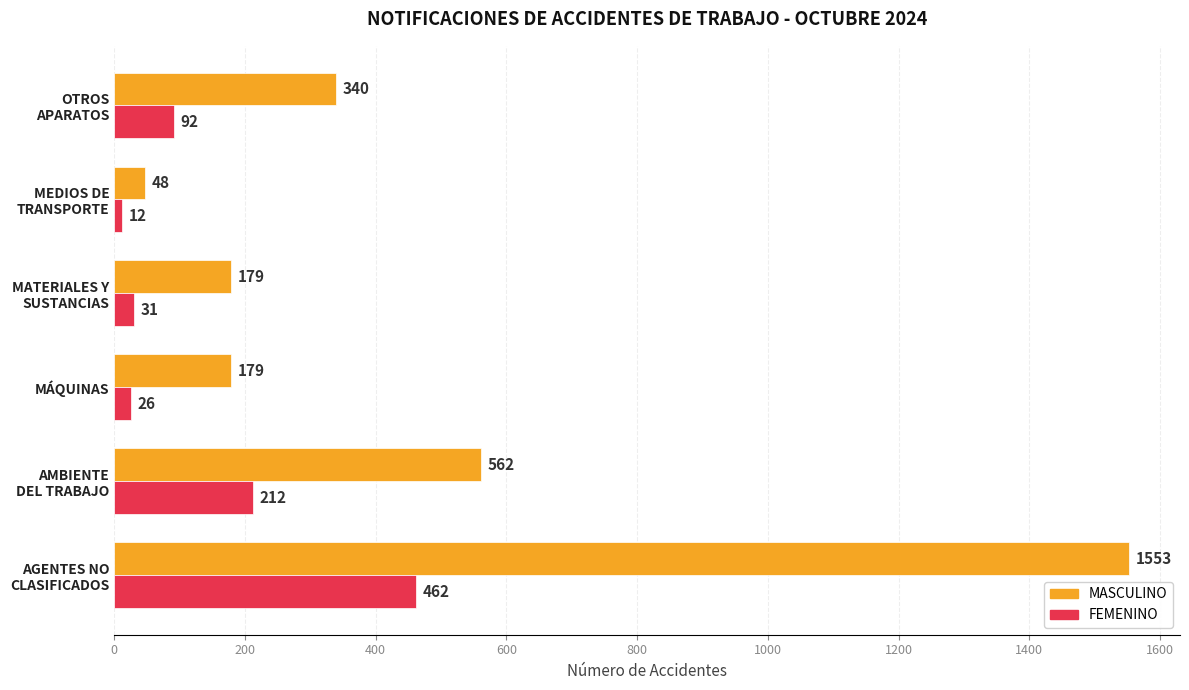

Which series has the largest total across all categories?

MASCULINO